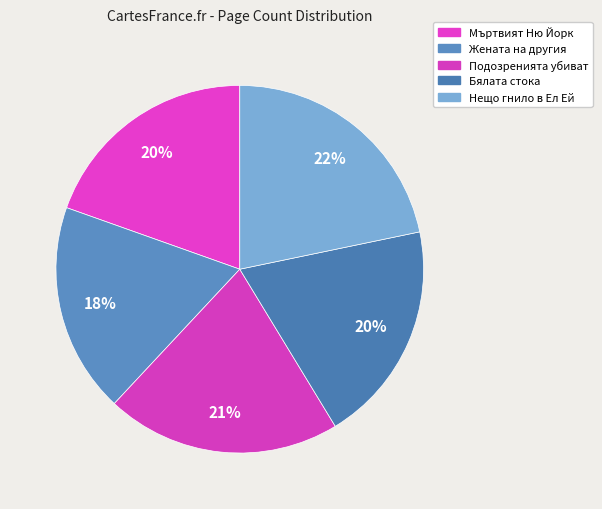

Is there any slice that represents more than half of the pie?

No